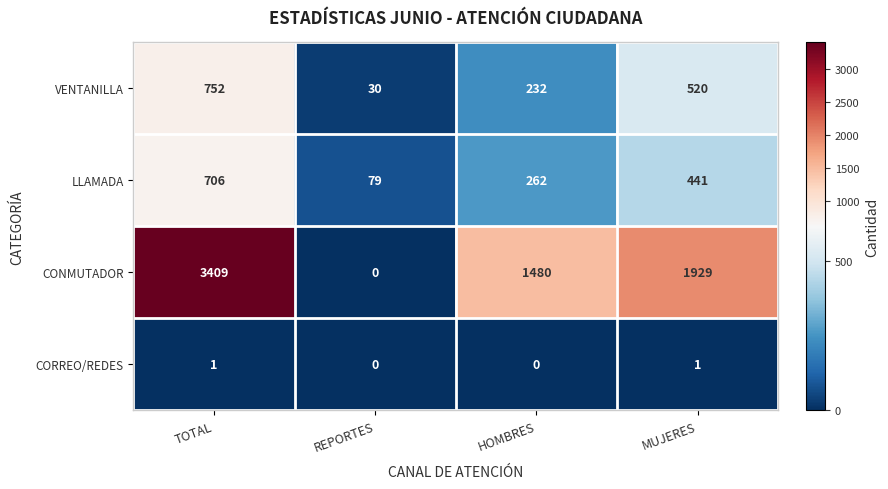

Reading left to right, extract all data points from this chart.

VENTANILLA: TOTAL=752	REPORTES=30	HOMBRES=232	MUJERES=520
LLAMADA: TOTAL=706	REPORTES=79	HOMBRES=262	MUJERES=441
CONMUTADOR: TOTAL=3409	REPORTES=0	HOMBRES=1480	MUJERES=1929
CORREO/REDES: TOTAL=1	REPORTES=0	HOMBRES=0	MUJERES=1